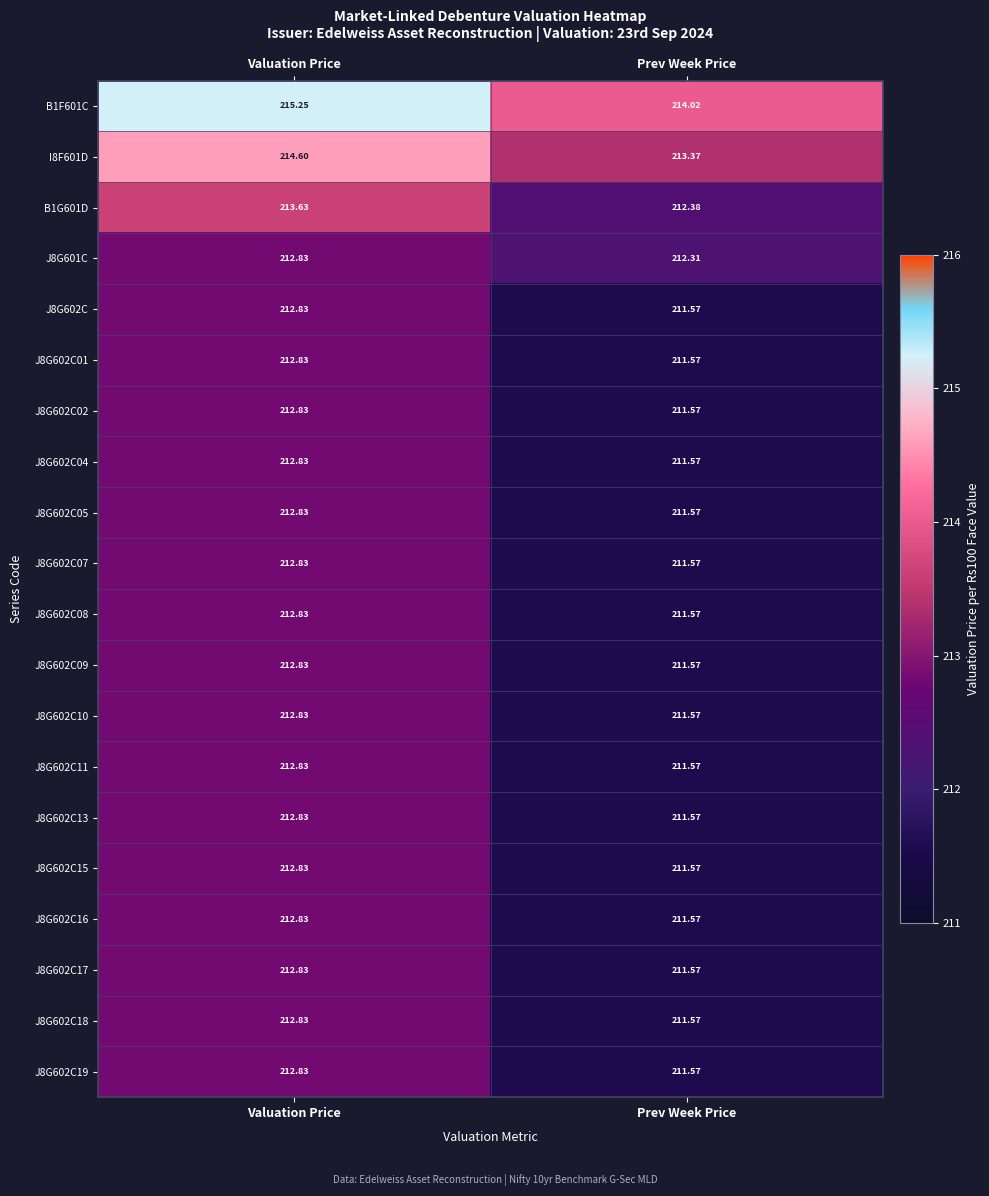

Where is J8G602C nearest to the value 212?

Prev Week Price